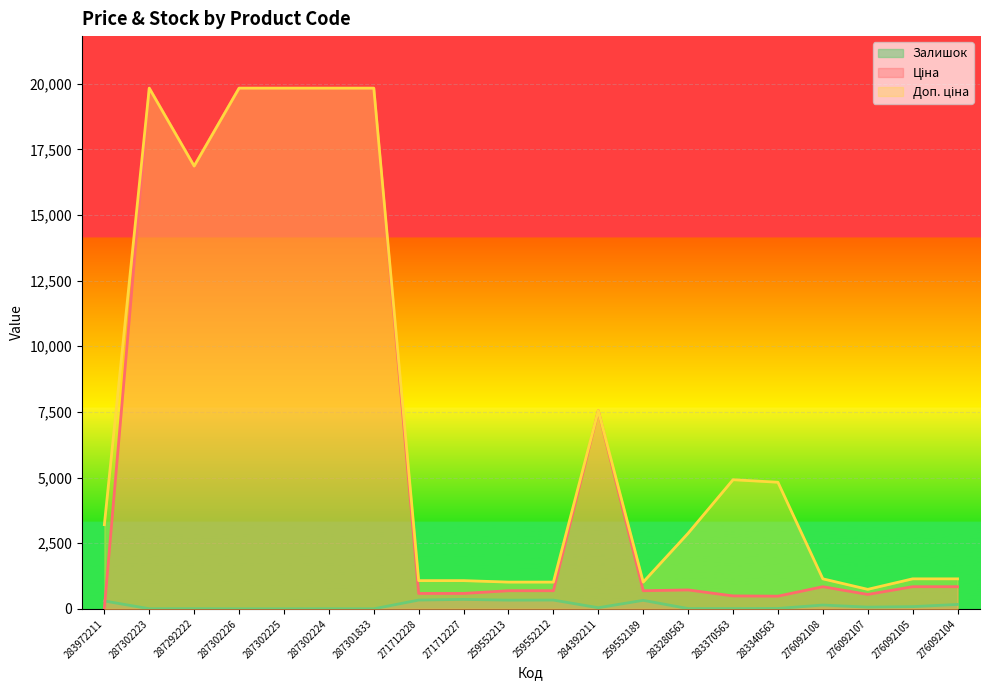

Which series changed the most between 287301833 and 271712228?

Ціна